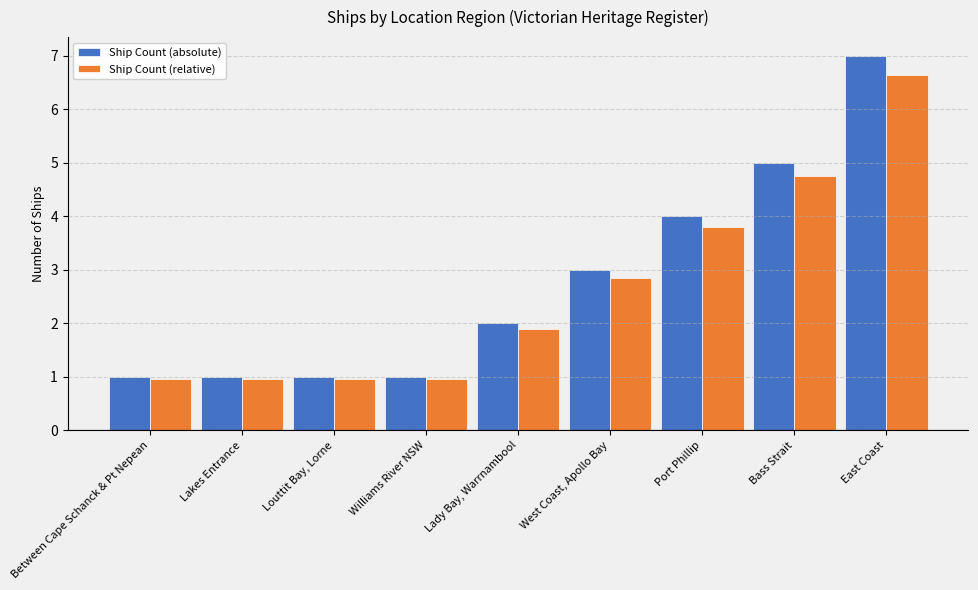

What is the average value of the Ship Count (absolute) series?

2.8